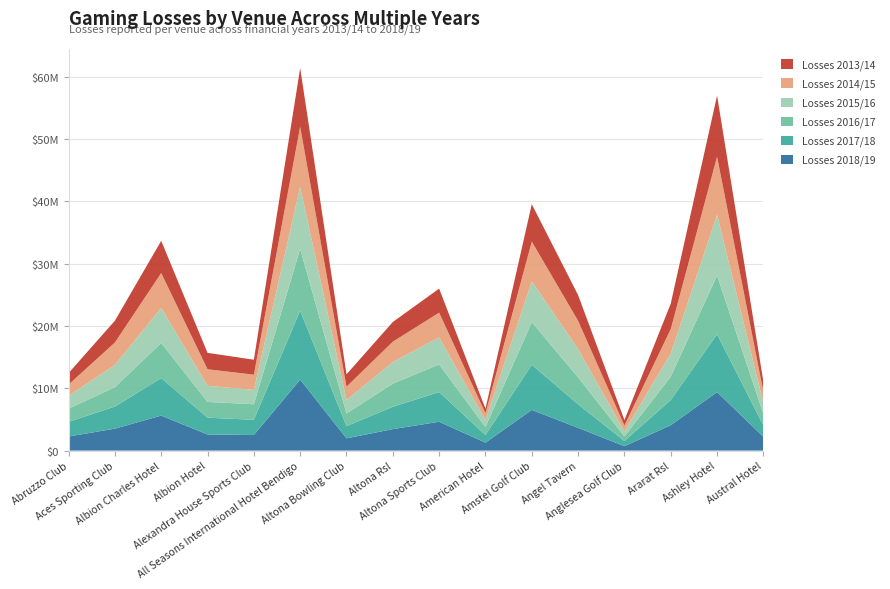

Reading left to right, what are all the values shown in this chart?

Losses 2018/19: Abruzzo Club=2262950.4	Aces Sporting Club=3524089.1	Albion Charles Hotel=5619528.2	Albion Hotel=2590962.7	Alexandra House Sports Club=2505802.5	All Seasons International Hotel Bendigo=11399426.2	Altona Bowling Club=1971208.1	Altona Rsl=3450157.5	Altona Sports Club=4628526.4	American Hotel=1278392.2	Amstel Golf Club=6532595.7	Angel Tavern=3653705.5	Anglesea Golf Club=706619.7	Ararat Rsl=4078168.2	Ashley Hotel=9396491.3	Austral Hotel=2208402.8
Losses 2017/18: Abruzzo Club=2356797.7	Aces Sporting Club=3549722.8	Albion Charles Hotel=6033007.4	Albion Hotel=2698954.4	Alexandra House Sports Club=2436370.4	All Seasons International Hotel Bendigo=11063856.5	Altona Bowling Club=1959377.3	Altona Rsl=3586381.3	Altona Sports Club=4775945.3	American Hotel=1220966.7	Amstel Golf Club=7248190.2	Angel Tavern=3780421.4	Anglesea Golf Club=834140.2	Ararat Rsl=4043326.5	Ashley Hotel=9274619.2	Austral Hotel=1826895.2
Losses 2016/17: Abruzzo Club=2124506.1	Aces Sporting Club=3102396.0	Albion Charles Hotel=5641319.7	Albion Hotel=2531473.6	Alexandra House Sports Club=2499142.1	All Seasons International Hotel Bendigo=9938549.1	Altona Bowling Club=2038398.0	Altona Rsl=3720144.1	Altona Sports Club=4430778.8	American Hotel=1283710.9	Amstel Golf Club=6852823.5	Angel Tavern=4338441.3	Anglesea Golf Club=746664.2	Ararat Rsl=3755664.0	Ashley Hotel=9458592.4	Austral Hotel=1888188.8
Losses 2015/16: Abruzzo Club=2057647.0	Aces Sporting Club=3579561.2	Albion Charles Hotel=5615818.2	Albion Hotel=2588364.9	Alexandra House Sports Club=2305106.7	All Seasons International Hotel Bendigo=9951215.9	Altona Bowling Club=2155486.5	Altona Rsl=3466310.0	Altona Sports Club=4356315.0	American Hotel=1138352.3	Amstel Golf Club=6525242.2	Angel Tavern=4529363.8	Anglesea Golf Club=797949.9	Ararat Rsl=3715406.7	Ashley Hotel=9744649.4	Austral Hotel=1741846.7
Losses 2014/15: Abruzzo Club=1806755.3	Aces Sporting Club=3599269.1	Albion Charles Hotel=5604650.6	Albion Hotel=2651533.5	Alexandra House Sports Club=2445176.0	All Seasons International Hotel Bendigo=9660588.3	Altona Bowling Club=2138229.2	Altona Rsl=3270495.6	Altona Sports Club=3960246.7	American Hotel=1061101.9	Amstel Golf Club=6404468.7	Angel Tavern=4540934.5	Anglesea Golf Club=942212.9	Ararat Rsl=3924714.4	Ashley Hotel=9320119.0	Austral Hotel=1799019.5
Losses 2013/14: Abruzzo Club=1835802.8	Aces Sporting Club=3499637.0	Albion Charles Hotel=5168492.1	Albion Hotel=2634386.4	Alexandra House Sports Club=2400629.7	All Seasons International Hotel Bendigo=9399889.4	Altona Bowling Club=1987671.3	Altona Rsl=3159364.5	Altona Sports Club=3856172.7	American Hotel=745671.1	Amstel Golf Club=6004907.4	Angel Tavern=4125999.0	Anglesea Golf Club=878730.7	Ararat Rsl=4086594.3	Ashley Hotel=9815908.4	Austral Hotel=1604419.1